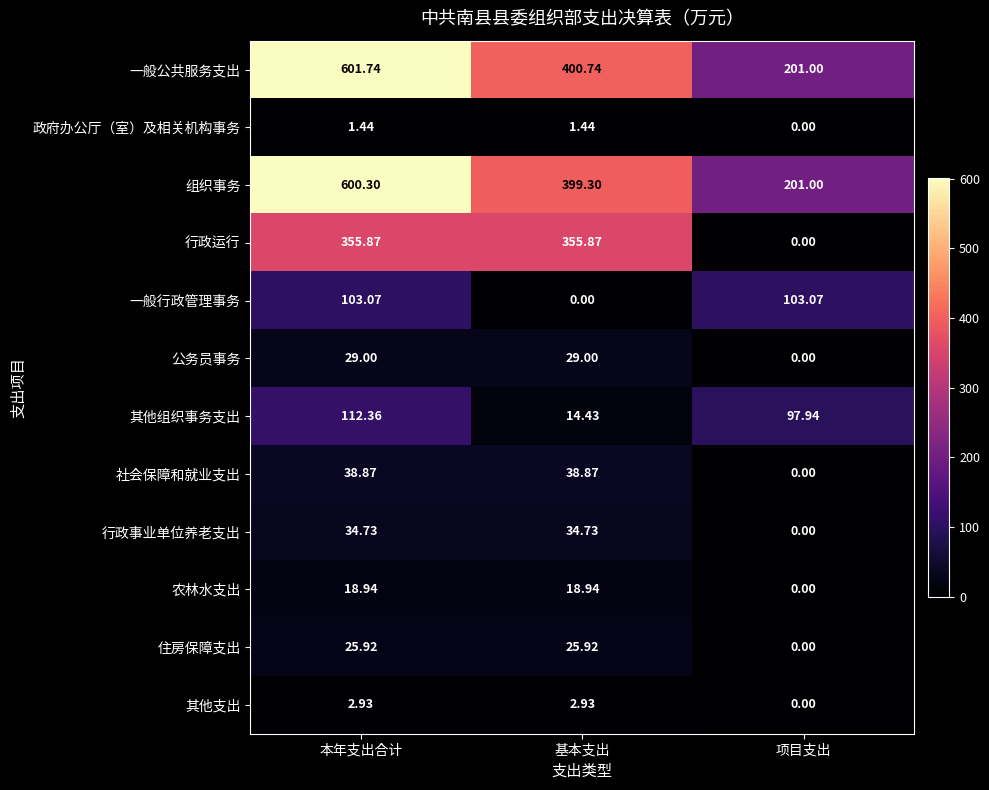

At which label does 一般公共服务支出 first exceed 400?

本年支出合计